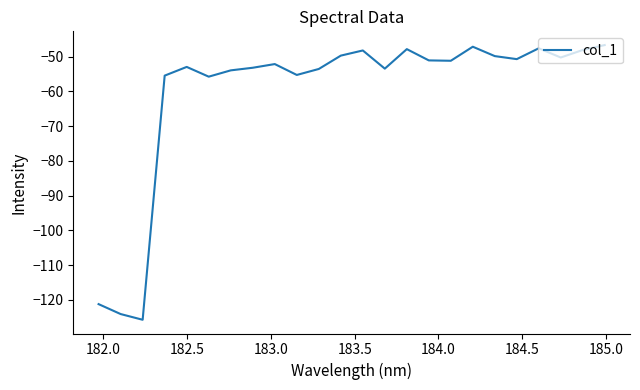

How many interior local peaks (higher than both neighbors) does the data have?

6